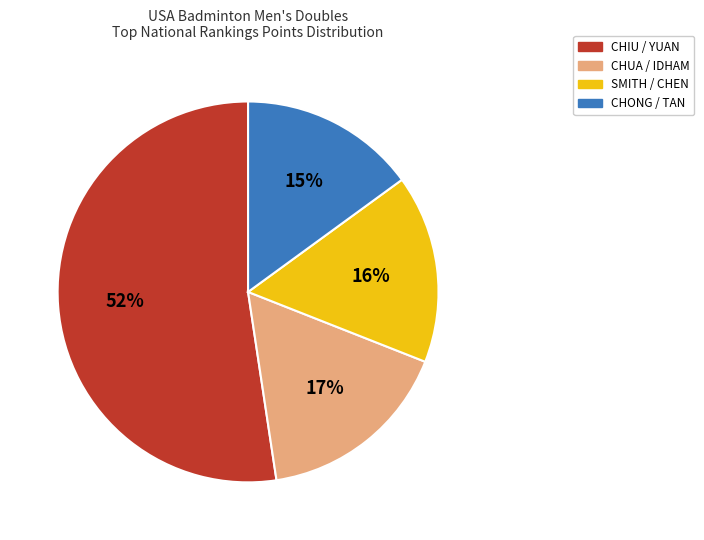

Does any single category account for the majority?

Yes